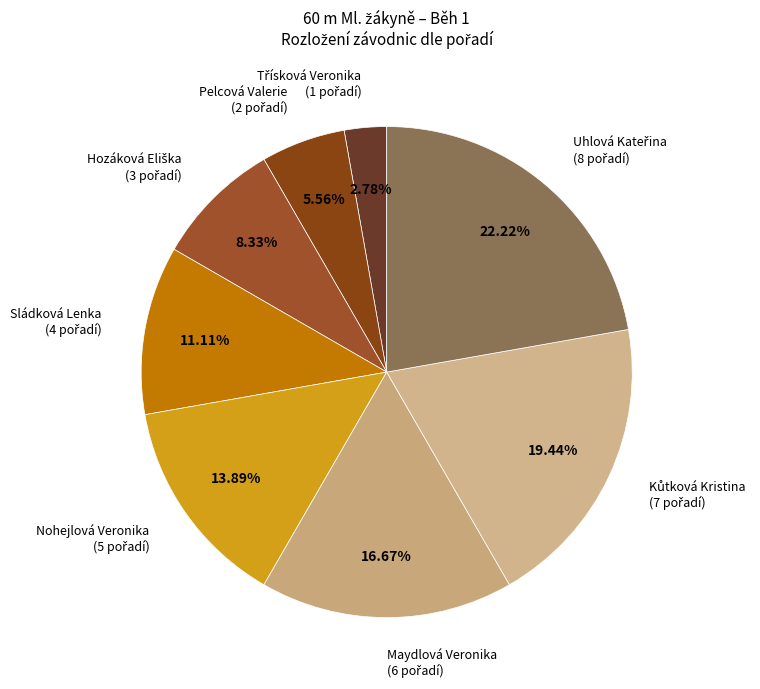

Combined, do Pelcová Valerie and Maydlová Veronika account for over 50%?

No